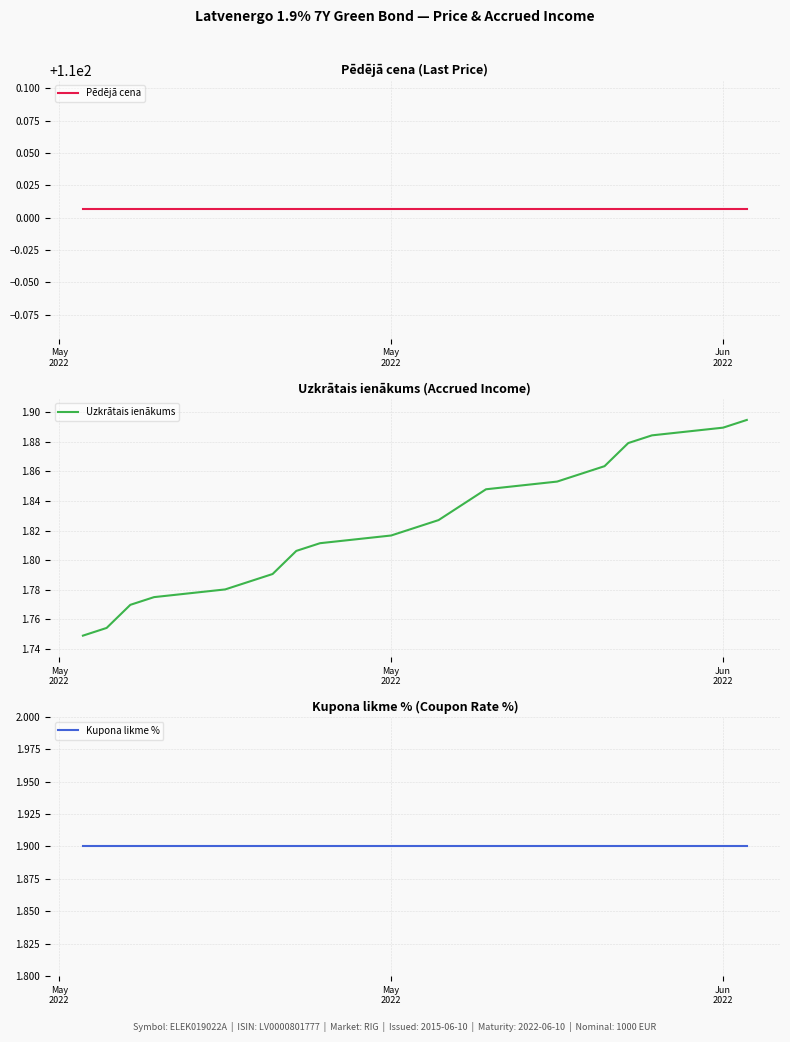

Is the value of Uzkrātais ienākums at 11 greater than the value of Kupona likme % at May
2022?

No